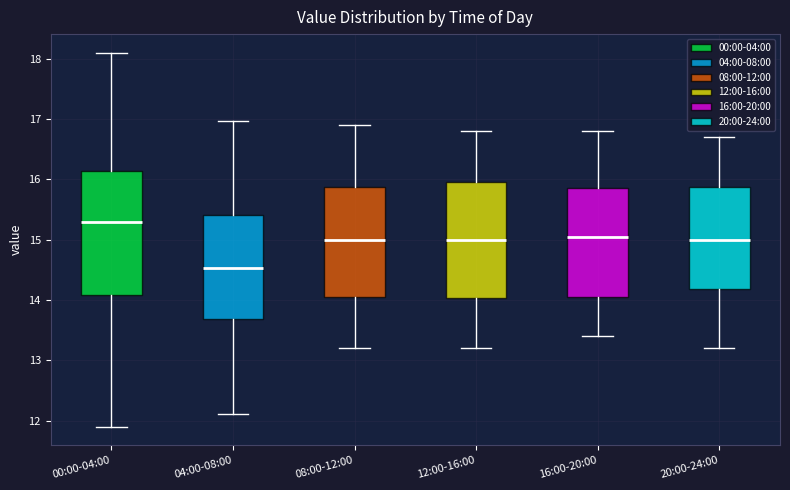

Where does the upper whisker of the box for 16:00-20:00 end on the y-axis? The values are not printed on the chart, so give them approximately, as read against the axis.

16.8